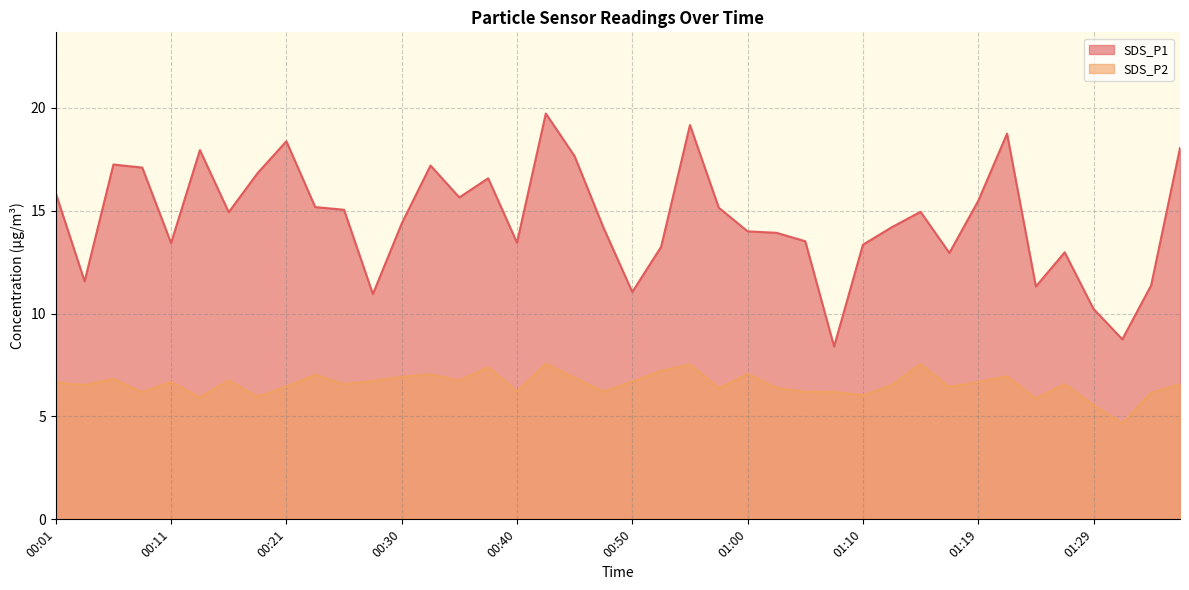

Reading right to left, what are all the values shown in this chart?

SDS_P1: 18.1	11.4	8.8	10.2	13.0	11.3	18.8	15.5	12.9	14.9	14.2	13.3	8.4	13.5	13.9	14.0	15.2	19.2	13.2	11.1	14.2	17.6	19.7	13.4	16.6	15.7	17.2	14.4	10.9	15.1	15.2	18.4	16.8	14.9	17.9	13.4	17.1	17.2	11.6	15.8
SDS_P2: 6.6	6.2	4.7	5.5	6.6	5.9	7.0	6.7	6.4	7.5	6.5	6.0	6.2	6.2	6.4	7.1	6.4	7.5	7.2	6.7	6.2	6.9	7.6	6.2	7.4	6.8	7.0	6.9	6.7	6.6	7.0	6.5	6.0	6.8	5.9	6.7	6.2	6.8	6.5	6.7